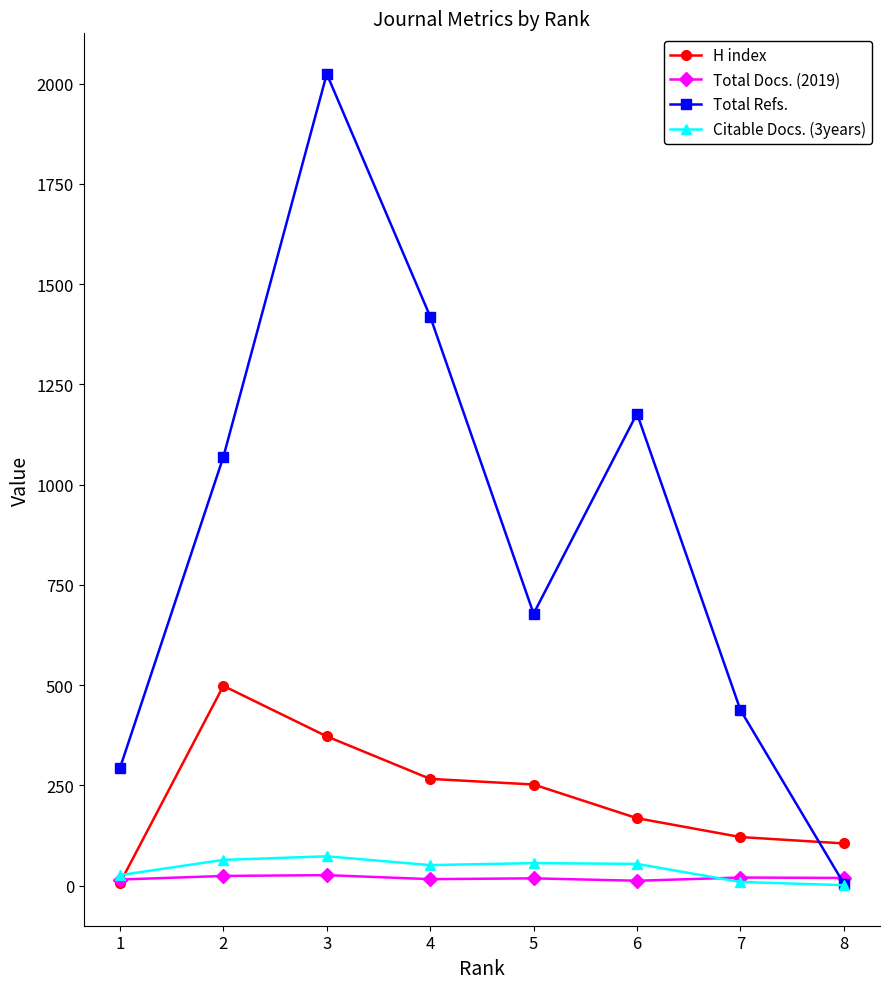

Which series has the largest range (max minus min)?

Total Refs.